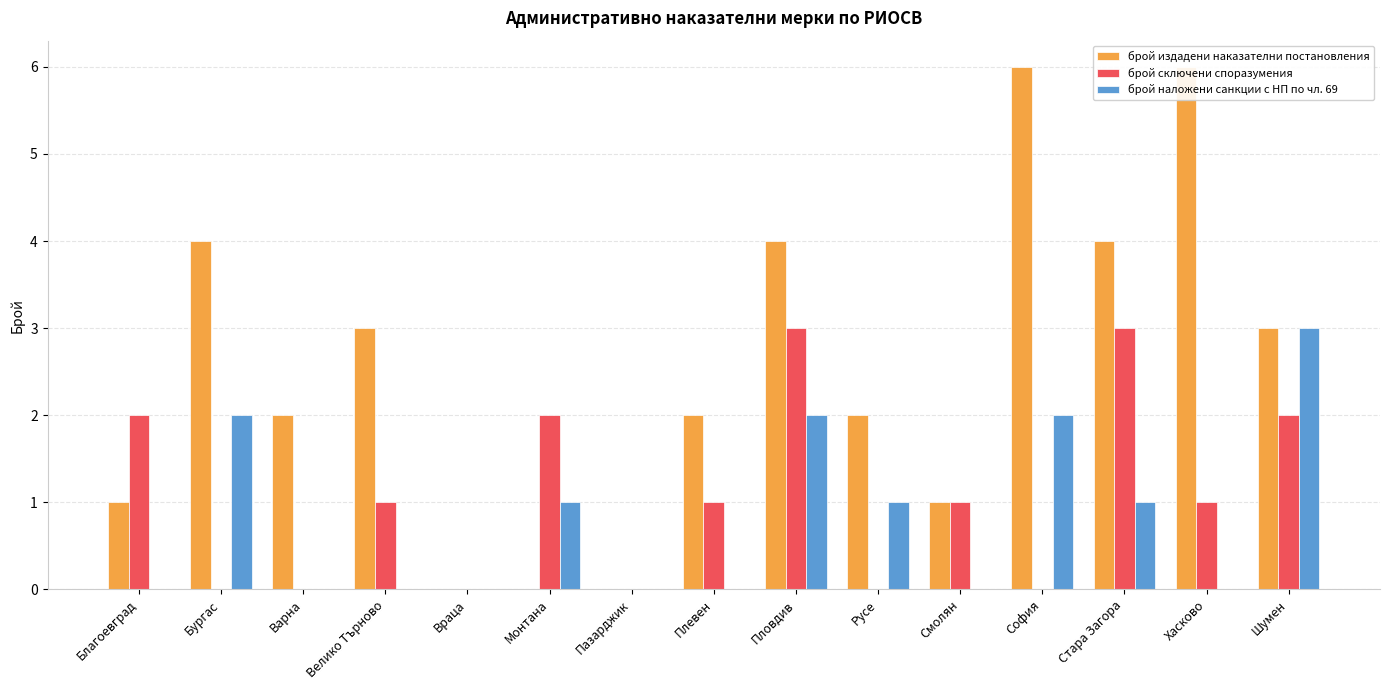

What is the label of the 13th bar from the left?

Стара Загора